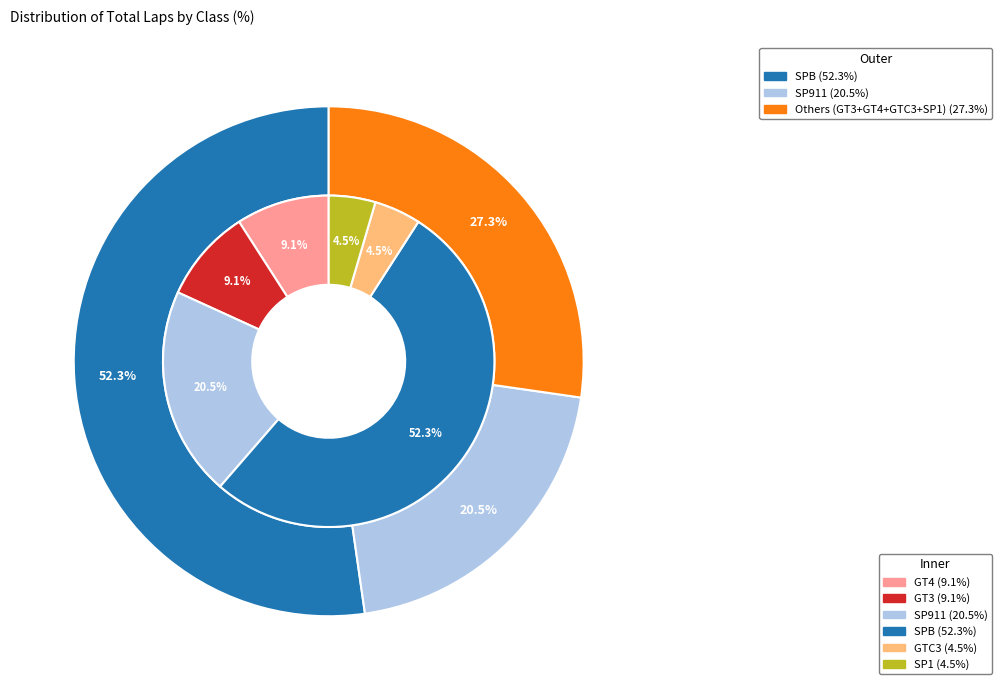

To the nearest percent, what portion does GTC3 represent?

5%